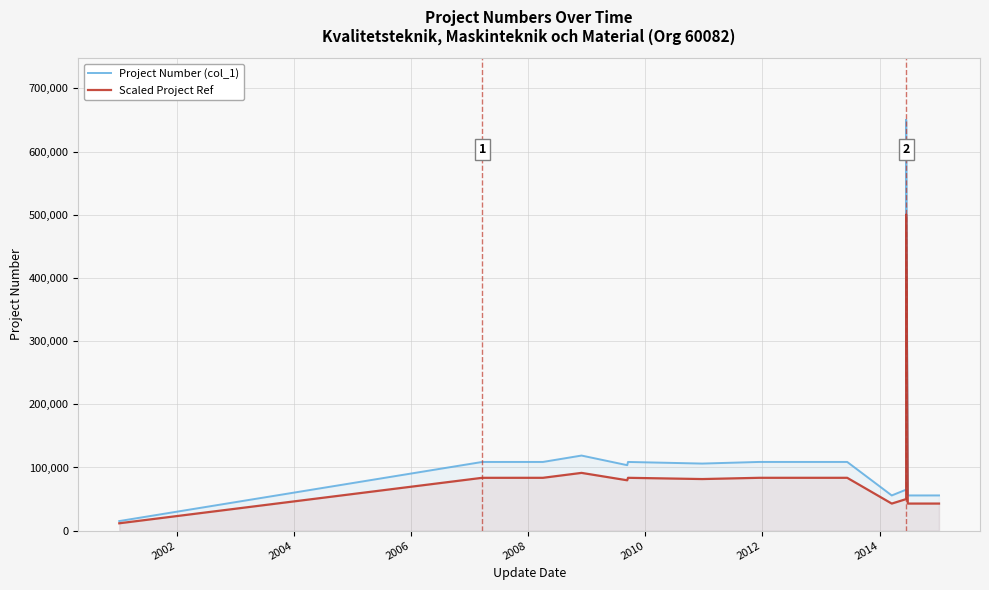

At how many categories does at least one series exceed 379072?

6